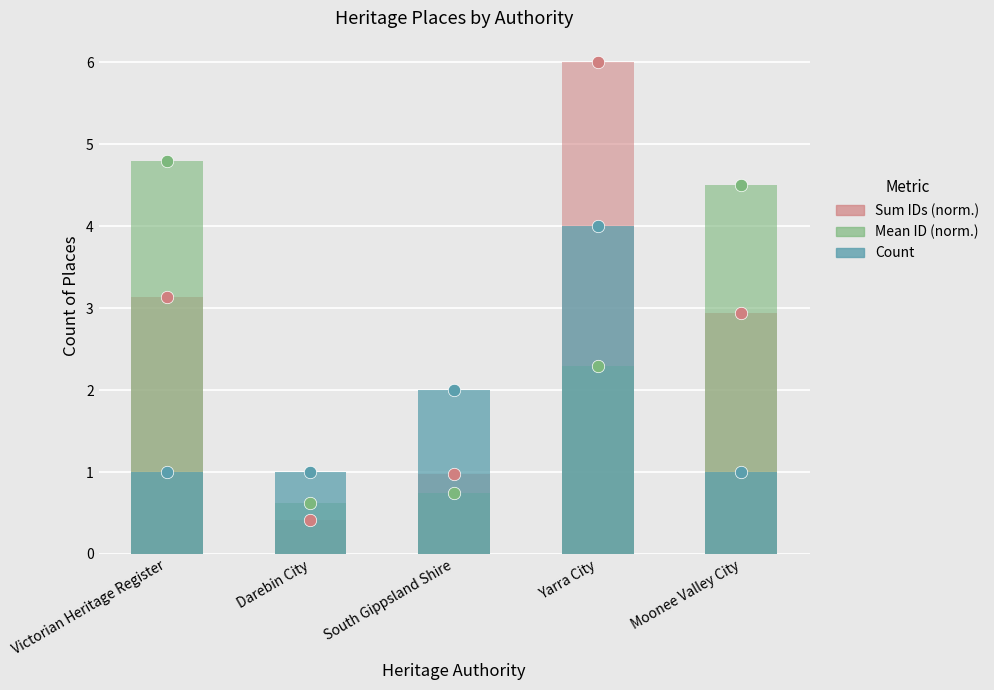

Which series reaches the minimum Y coordinate?

Sum IDs (normalized)